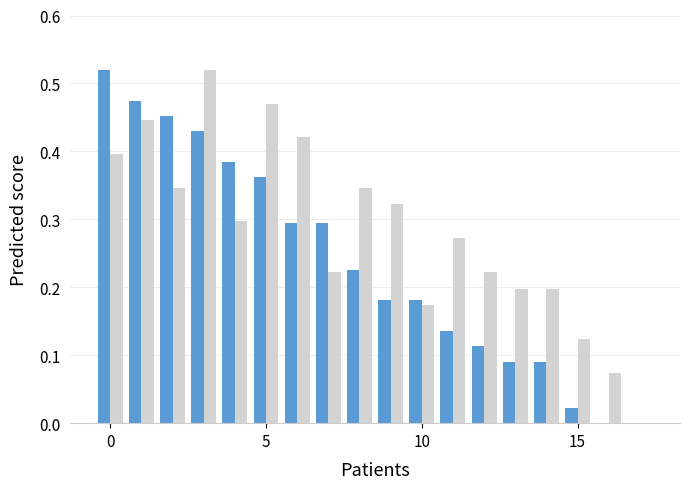

Reading left to right, what are all the values shown in this chart?

O3 Partial Pressure: 0.5	0.5	0.5	0.4	0.4	0.4	0.3	0.3	0.2	0.2	0.2	0.1	0.1	0.1	0.1	0.0	0.0	0.0
Wind Speed: 0.4	0.4	0.3	0.5	0.3	0.5	0.4	0.2	0.3	0.3	0.2	0.3	0.2	0.2	0.2	0.1	0.1	0.0